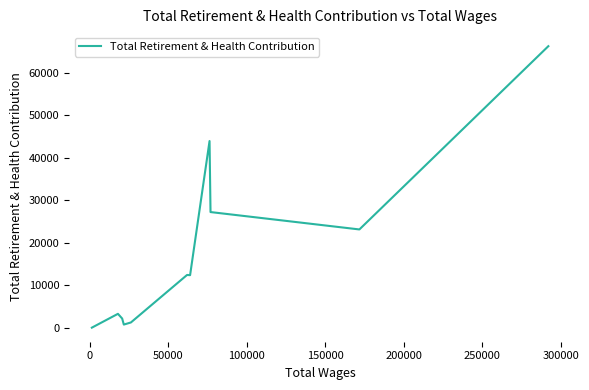

What is the difference between the maximum and minimum values?

66111